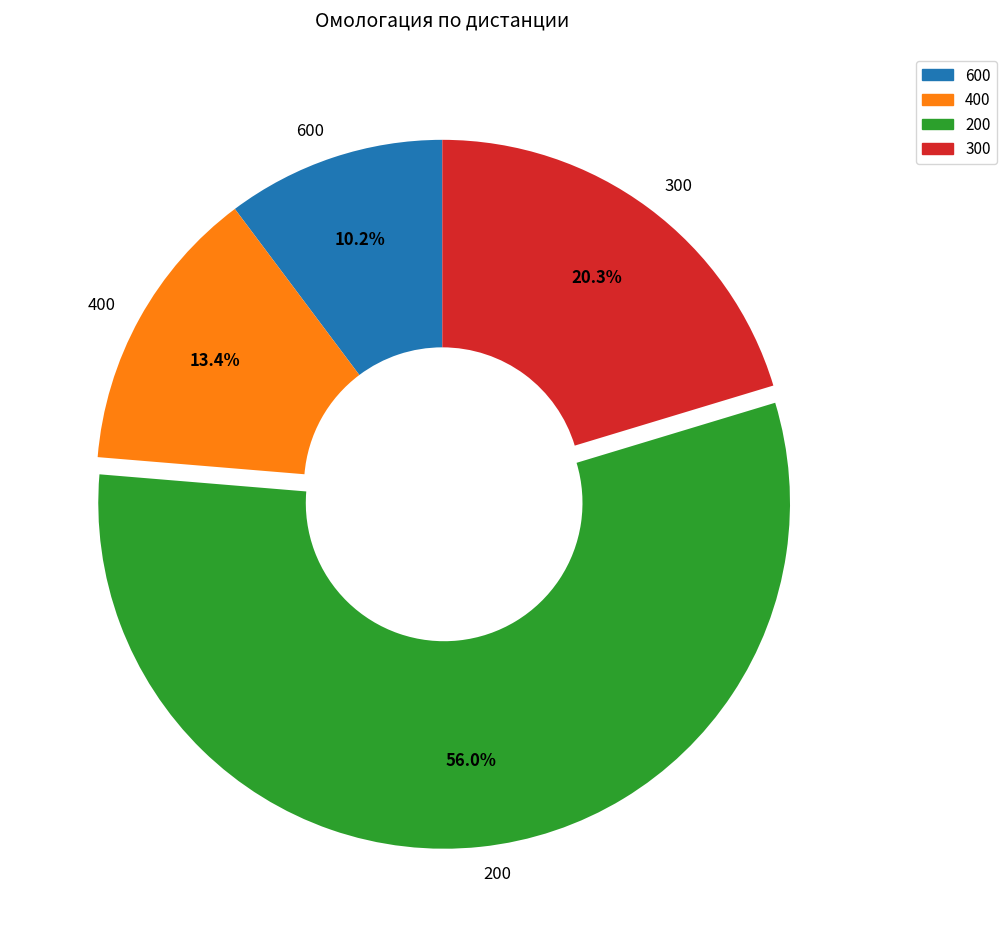

What percentage is the 200 slice, to the nearest percent?

56%